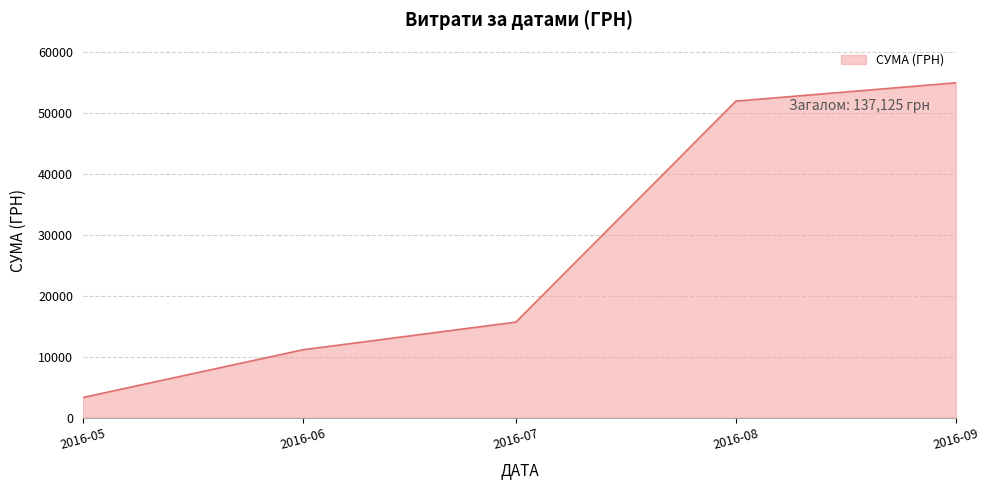

At which category does the chart reach its peak across all series?

2016-09